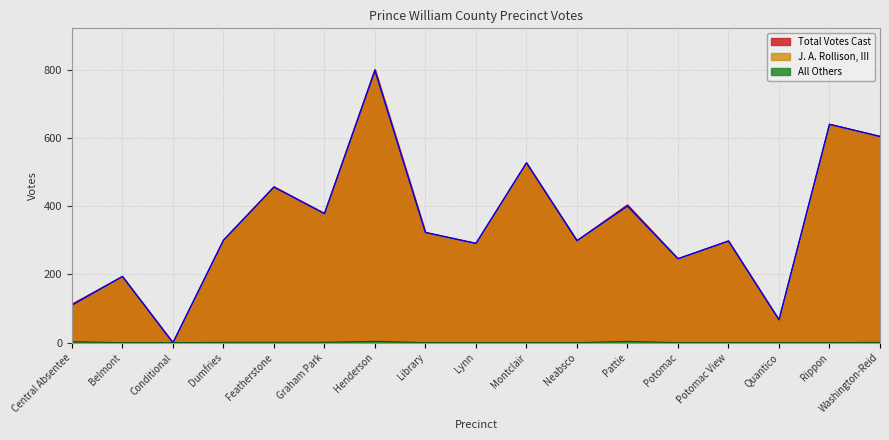

Rank the series at Montclair from lowest to highest value.

All Others, Total Votes Cast, J. A. Rollison, III